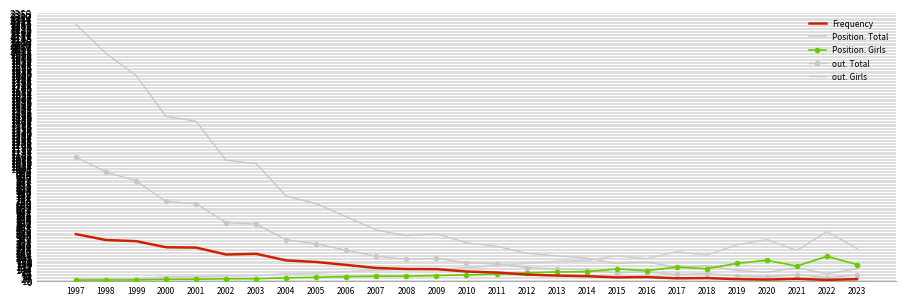

In Position. Total, how many points are higher than both neighbors (excluding endpoints)?

5